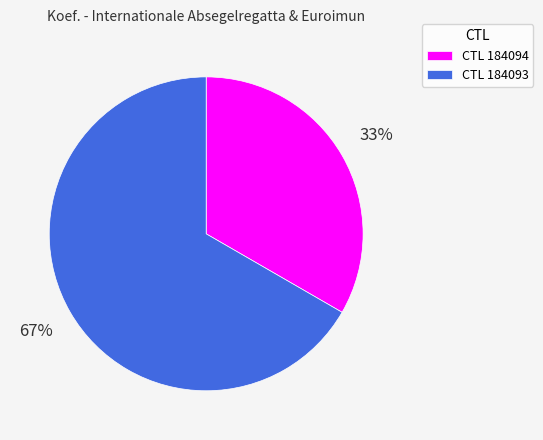

Rank the categories by value from lowest to highest.

CTL 184094, CTL 184093